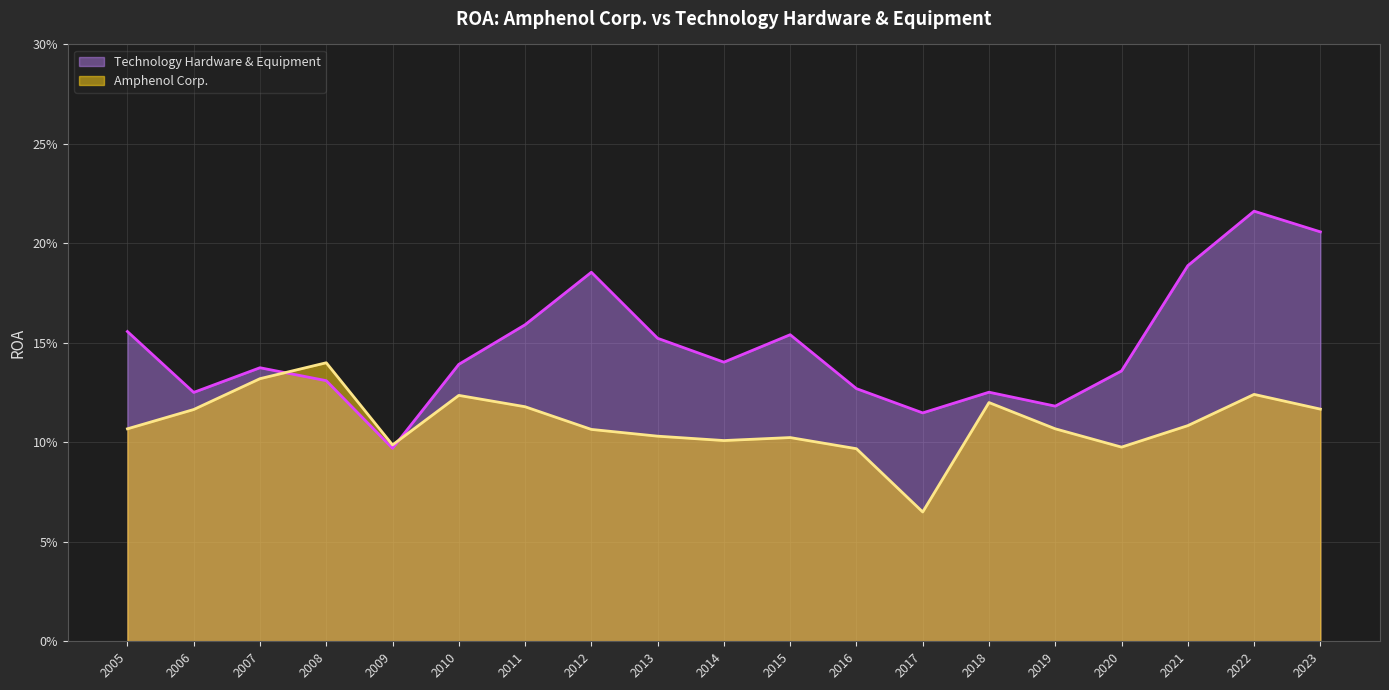

What is the value of the Amphenol Corp. point at the 16th from the left?

0.1